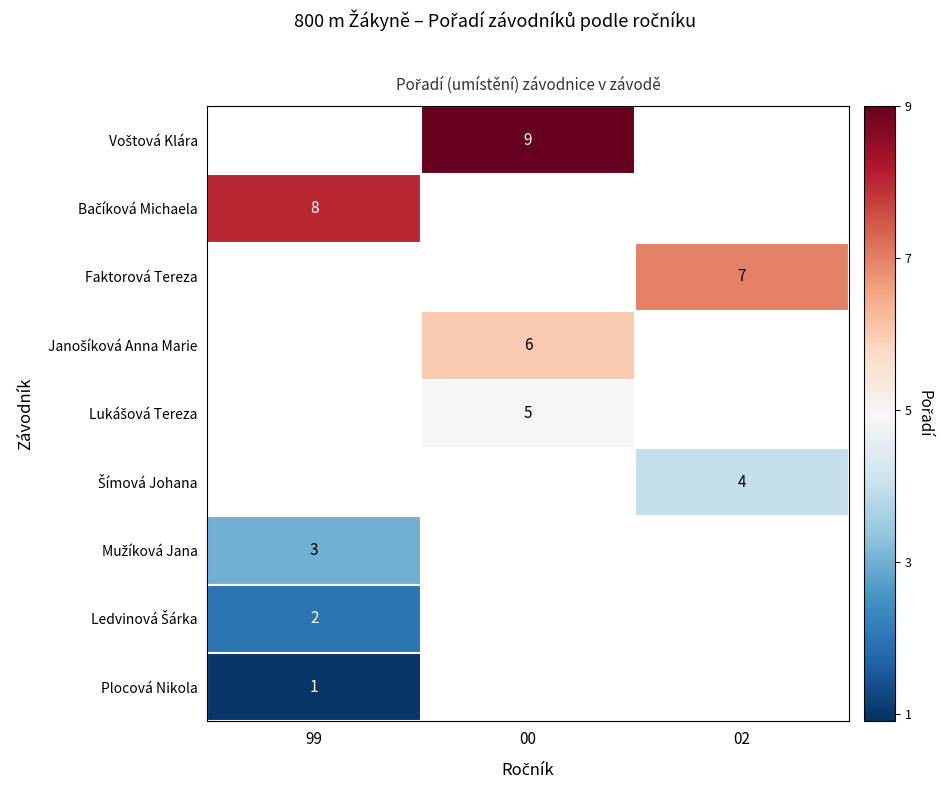

Is it true that Plocová Nikola equals 1 at 99?

True